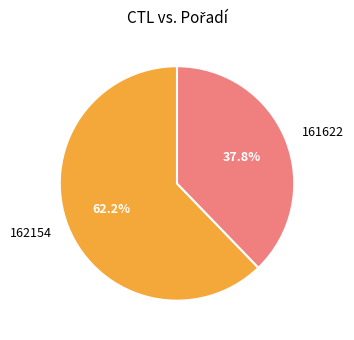

Combined, what portion of the pie is 162154 and 161622?

100.0%